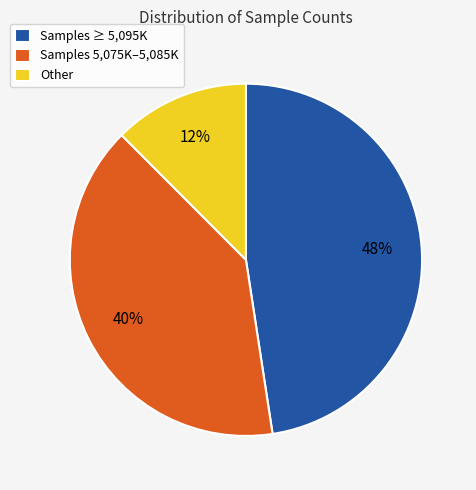

Is there a majority slice in this chart?

No